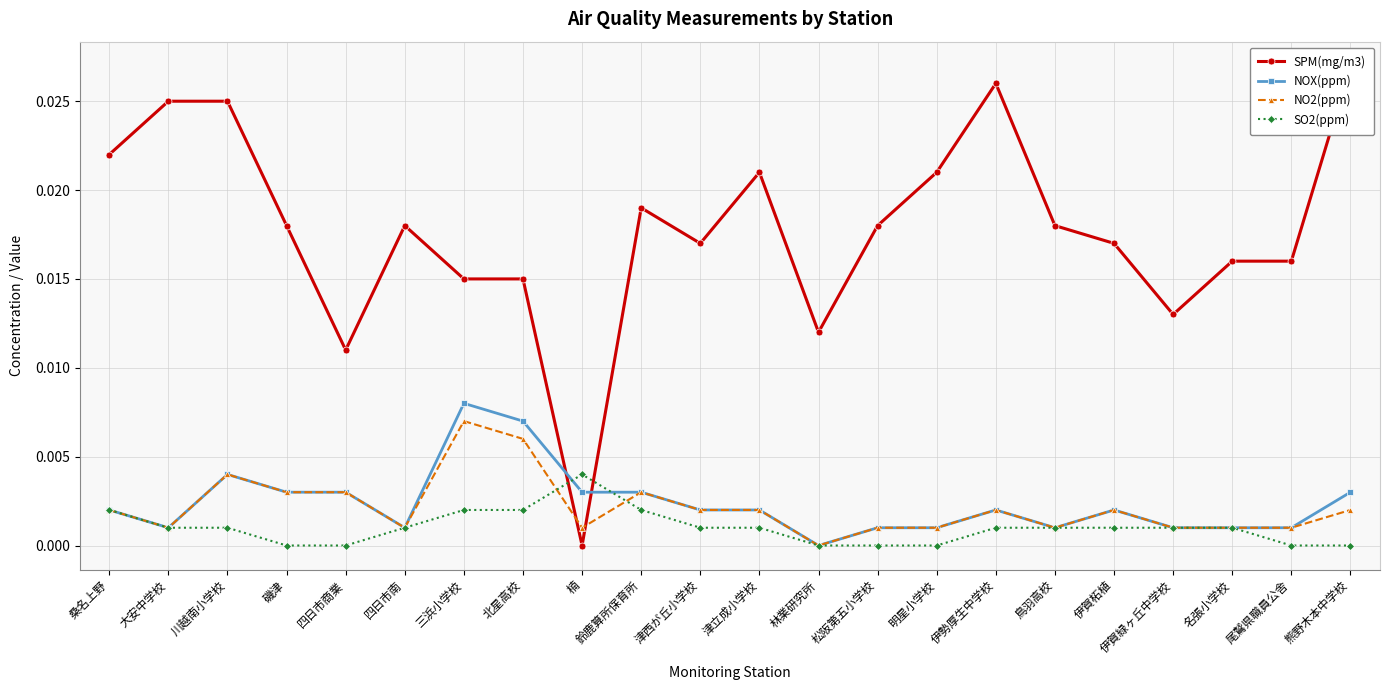

How many SPM(mg/m3) values are between 0 and 1?

22